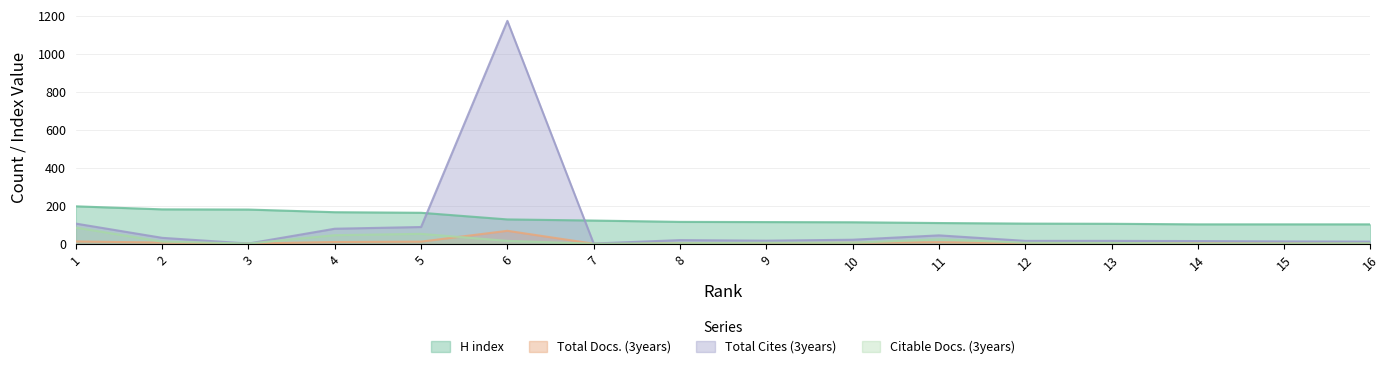

What is the value of the Citable Docs. (3years) point at the 16th from the left?

2